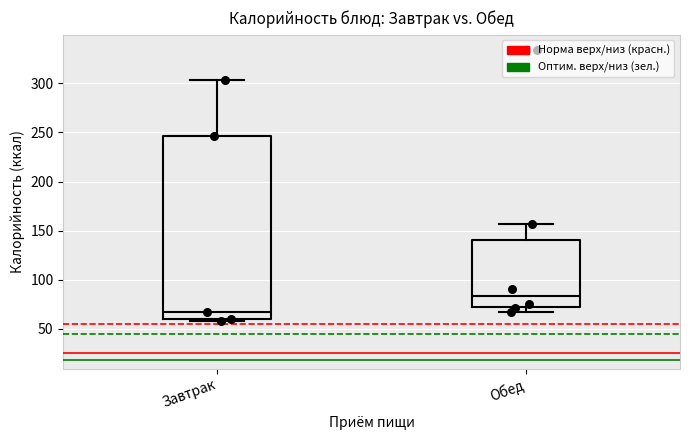

Which box's median line is the highest?

Обед